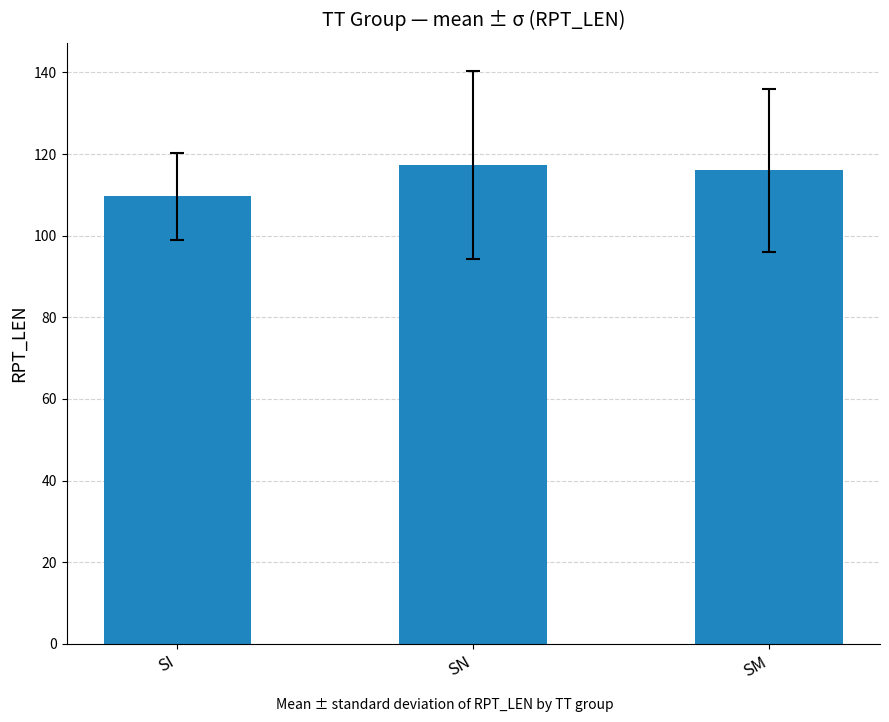

Read the value at SI.

109.6